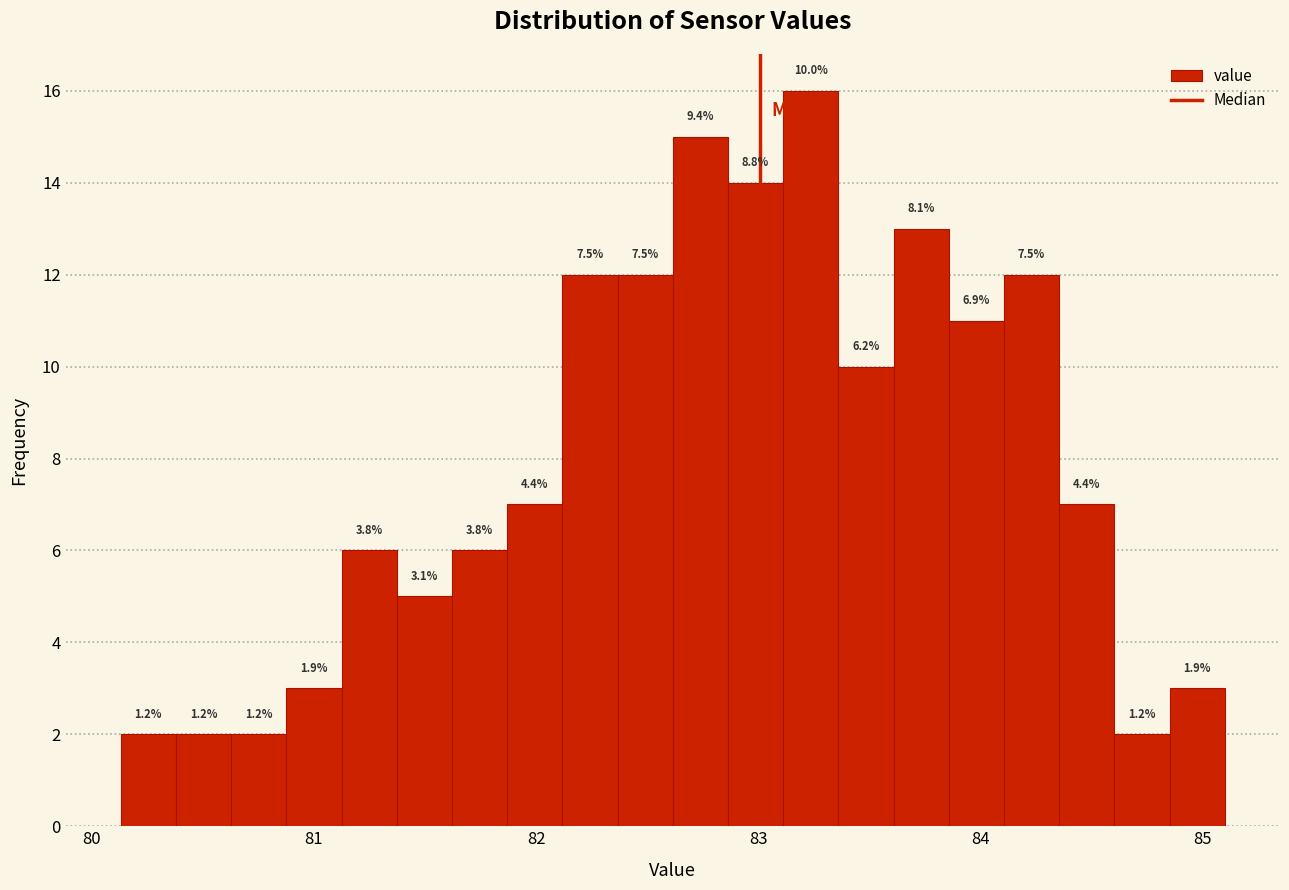

Around what value on the x-axis is the tallest bar? Give the approximate position of its centre, as read against the axis.

83.2